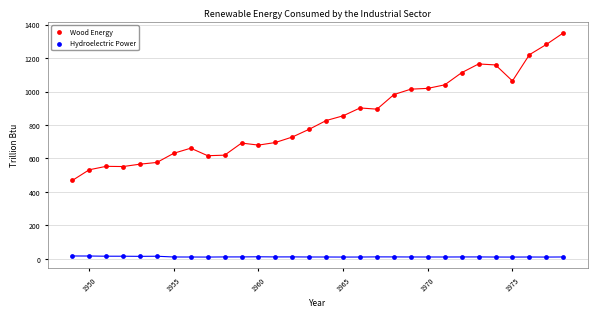

Which series has the widest spread of Y values?

Wood Energy